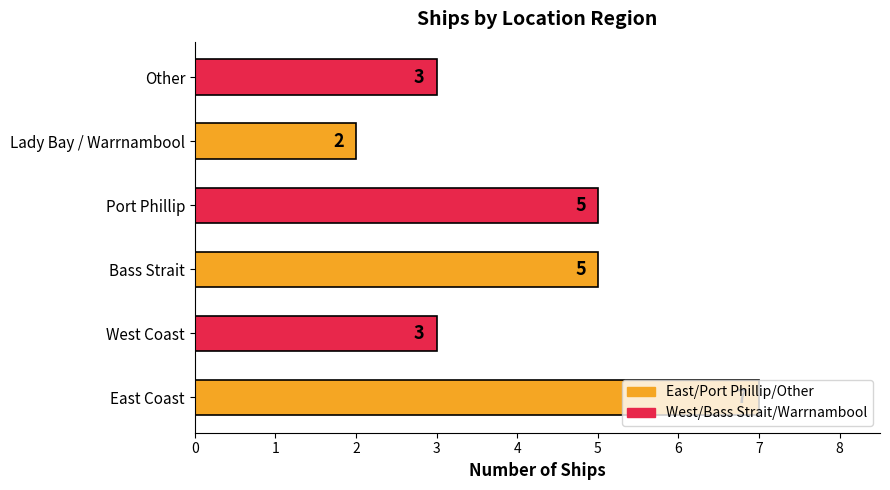

Does the chart contain any negative values?

No